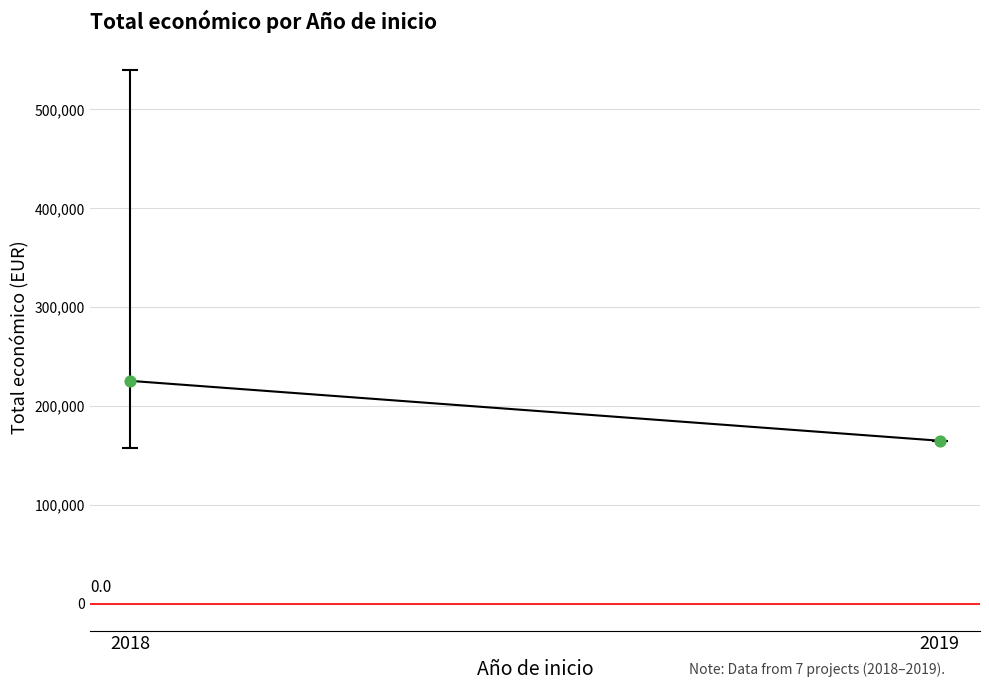

What is the range of Y values (max minus min)?

60524.2